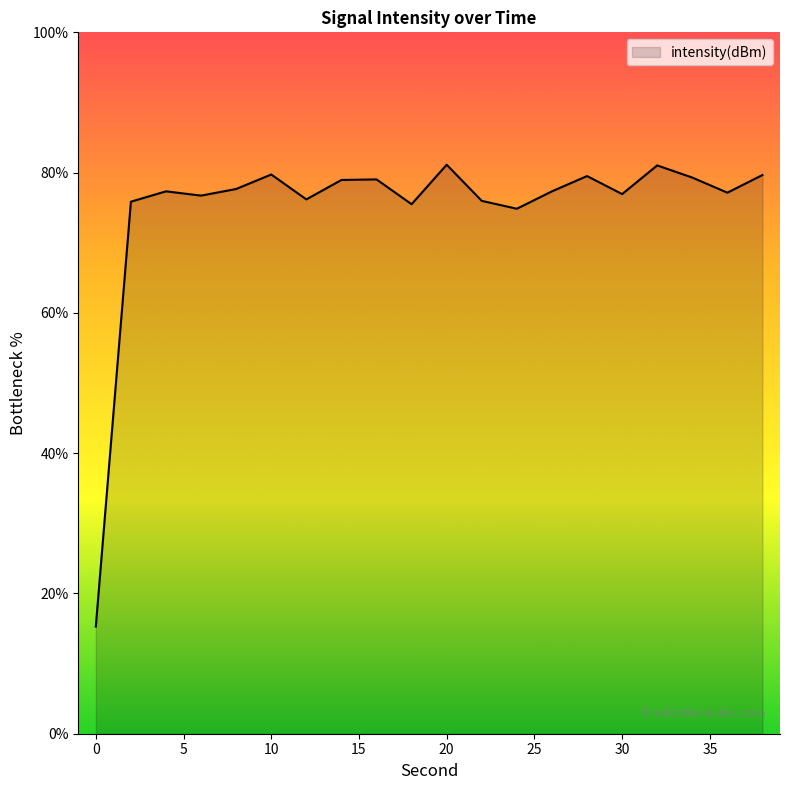

What is the minimum value shown in the chart?

15.3